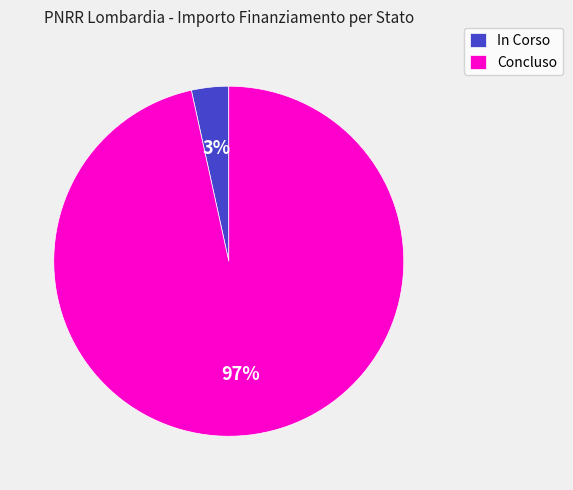

True or false: Concluso accounts for 97% of the total.

True